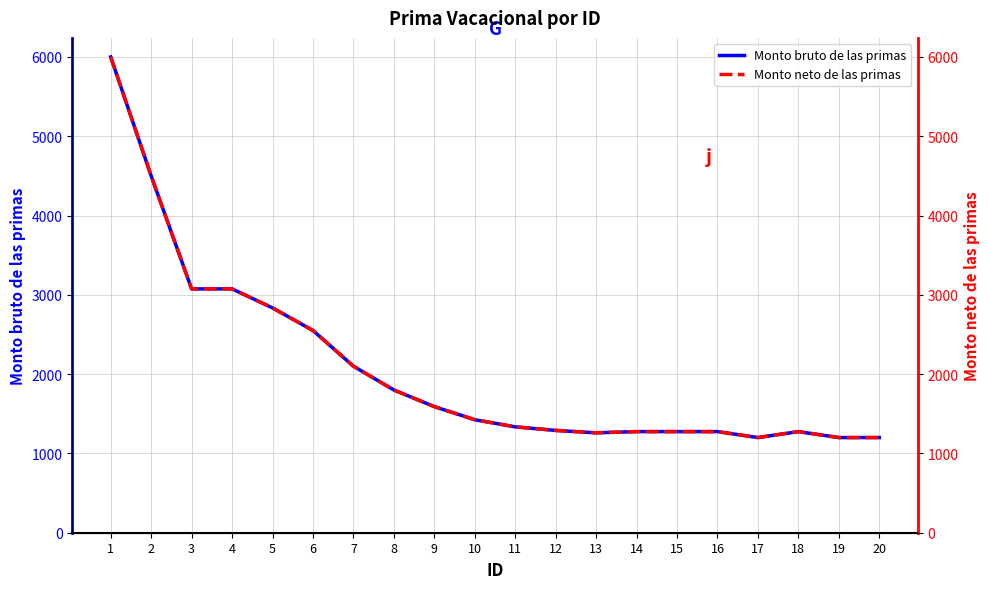

What is the highest value of the Monto neto de las primas series?

6000